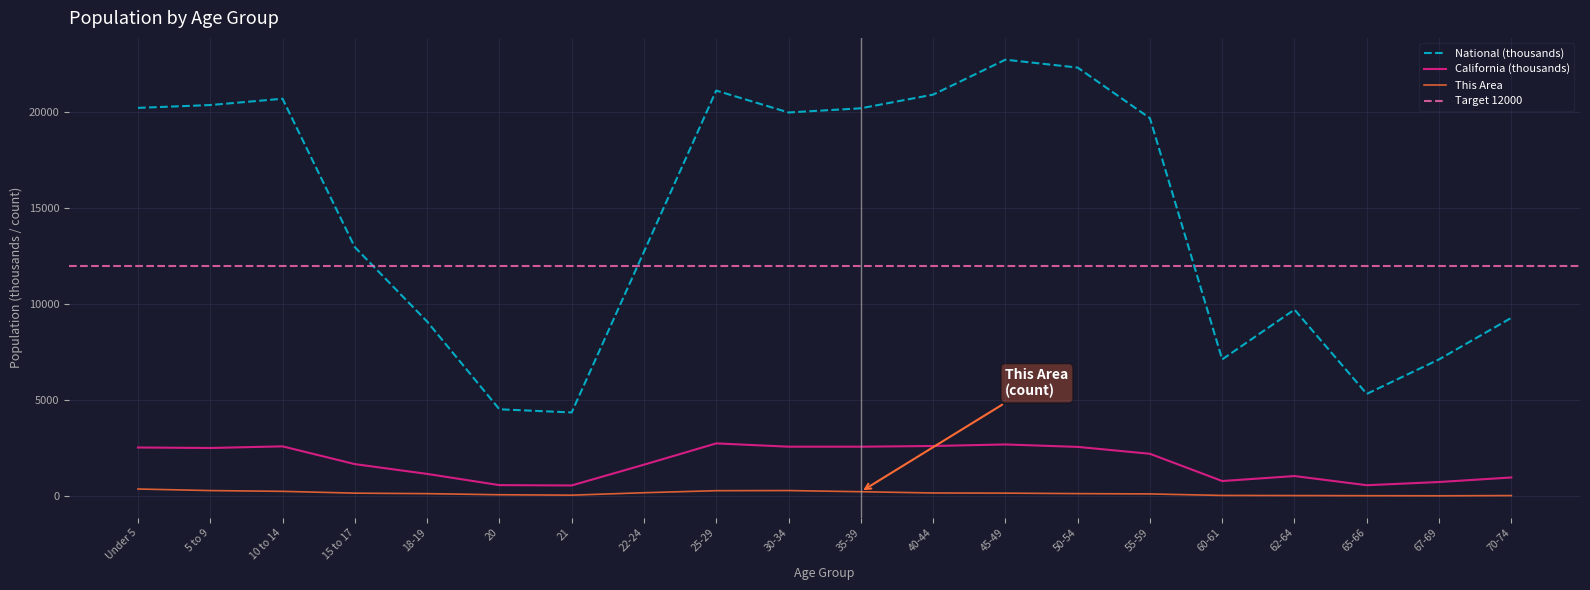

Which series has the largest total across all categories?

National